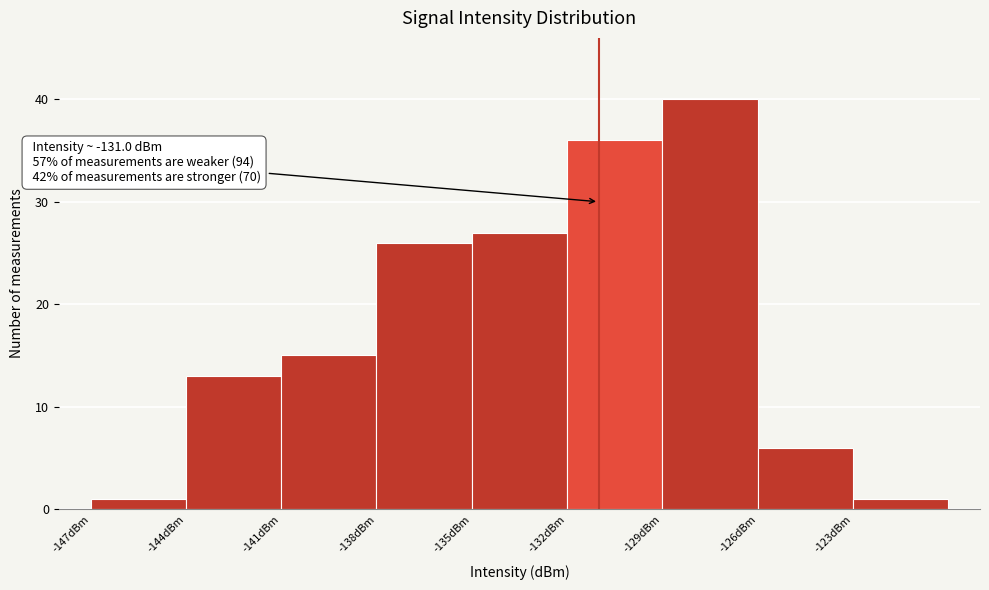

Which range on the x-axis has the tallest bar?

-129 to -126